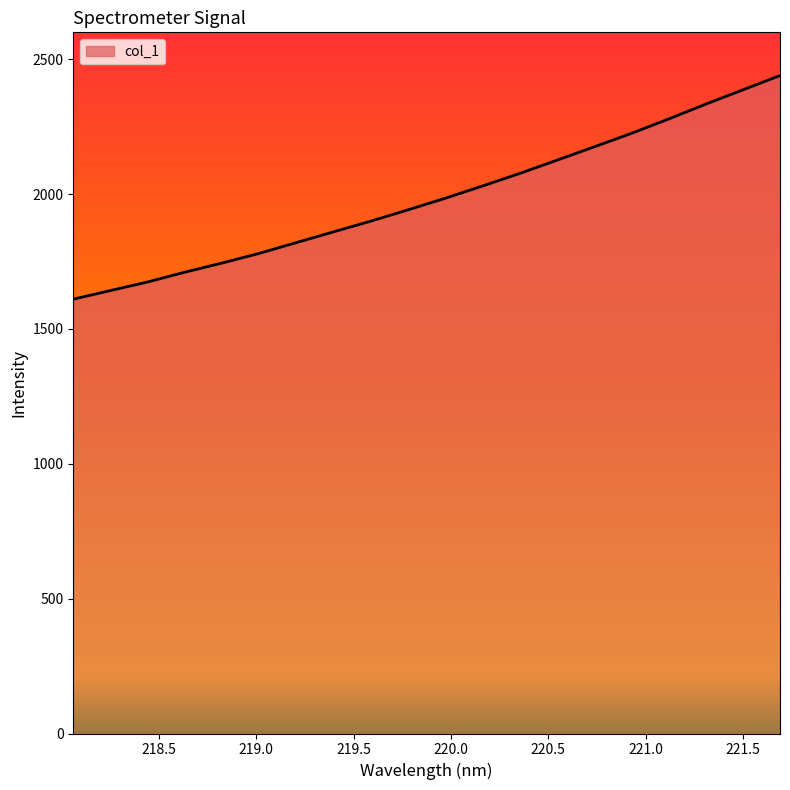

What is the maximum value shown in the chart?

2439.6